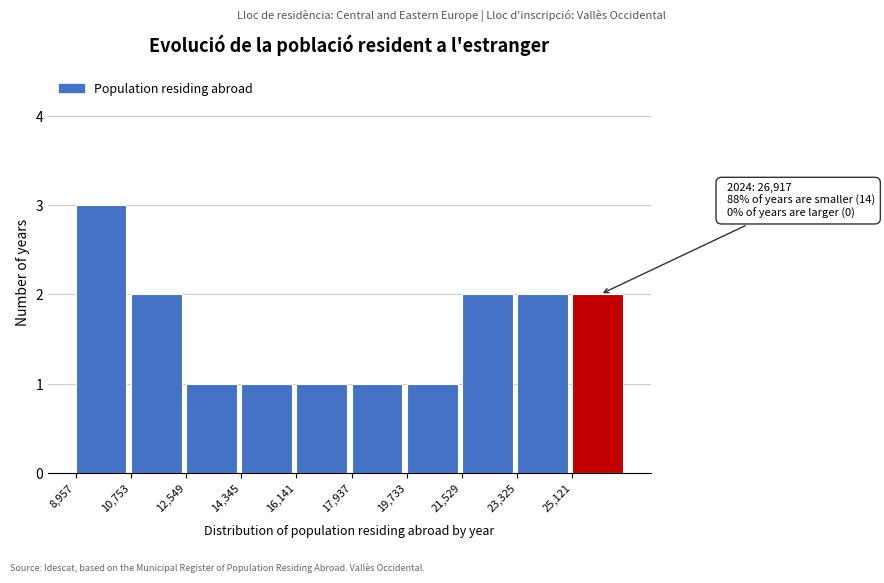

Over which range of the x-axis is the bar tallest?

9000 to 10800